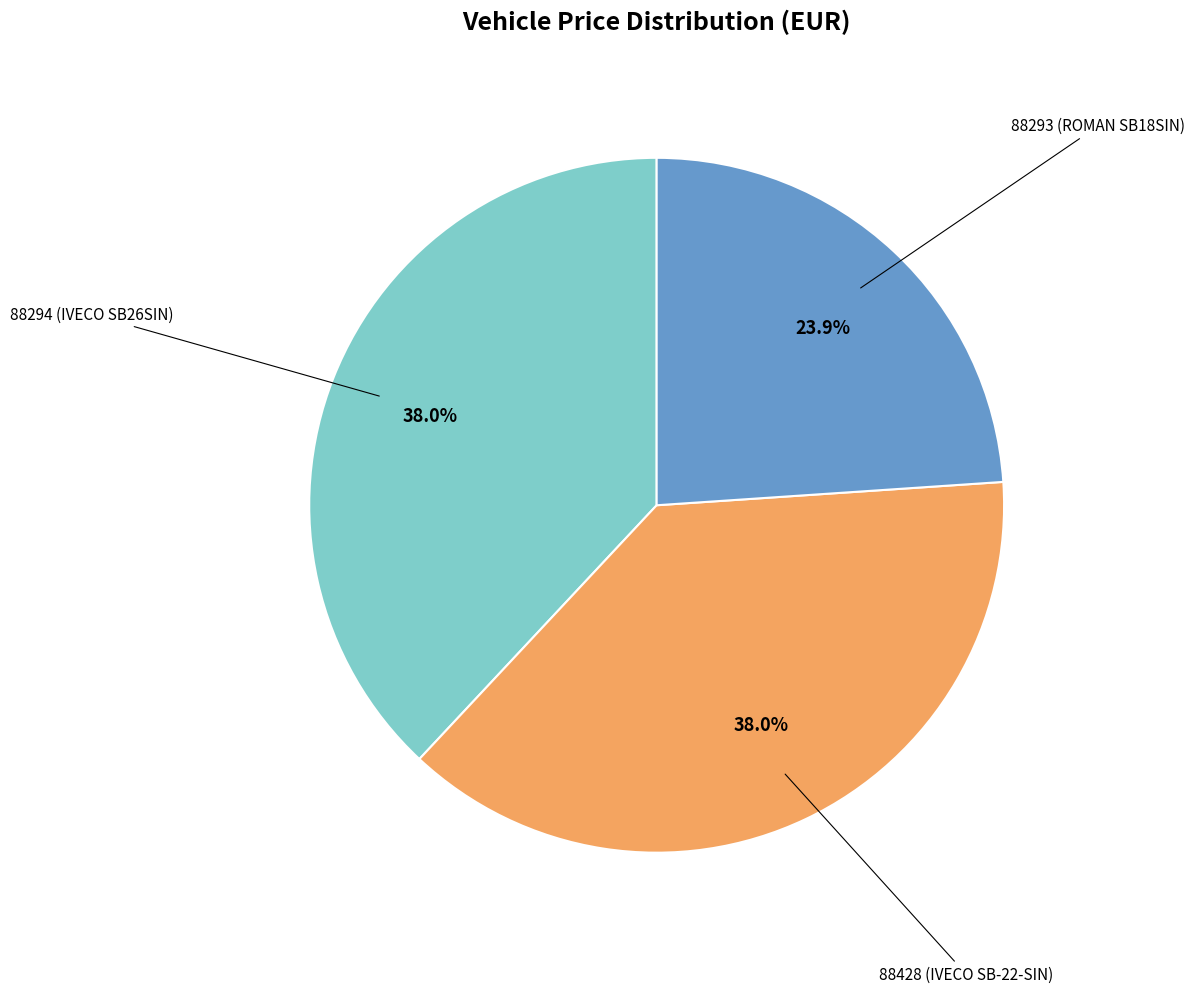

Does any single category account for the majority?

No